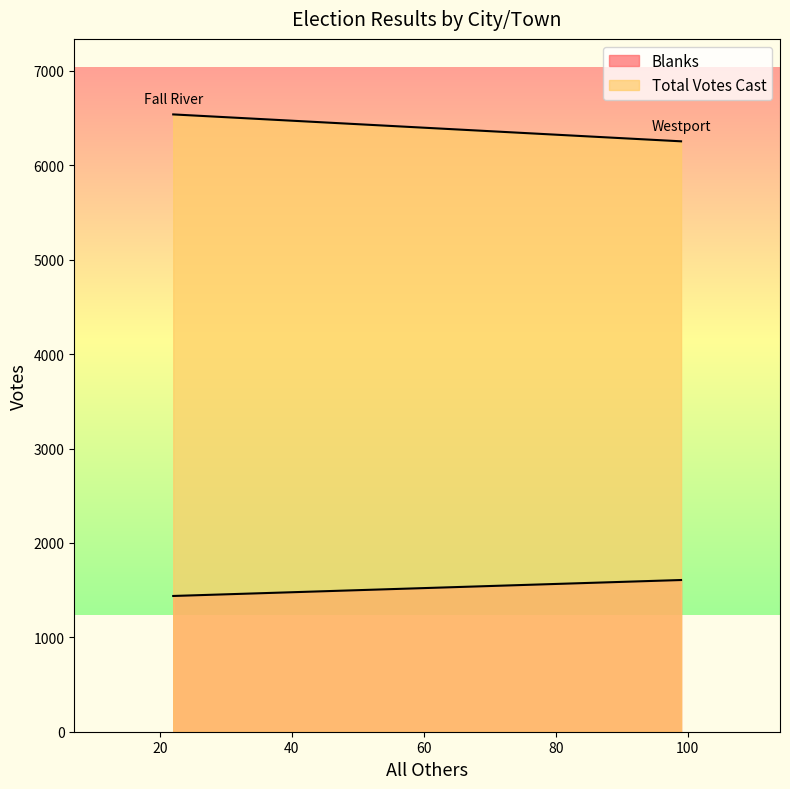

The value of Blanks at Fall River is 518. True or false?

False